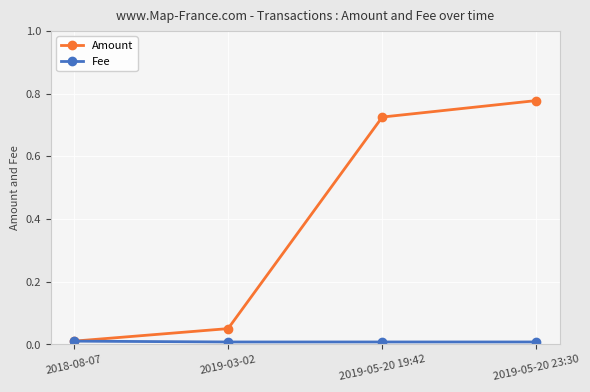

Is the value of Fee at 2018-08-07 greater than the value of Amount at 2019-05-20 23:30?

No